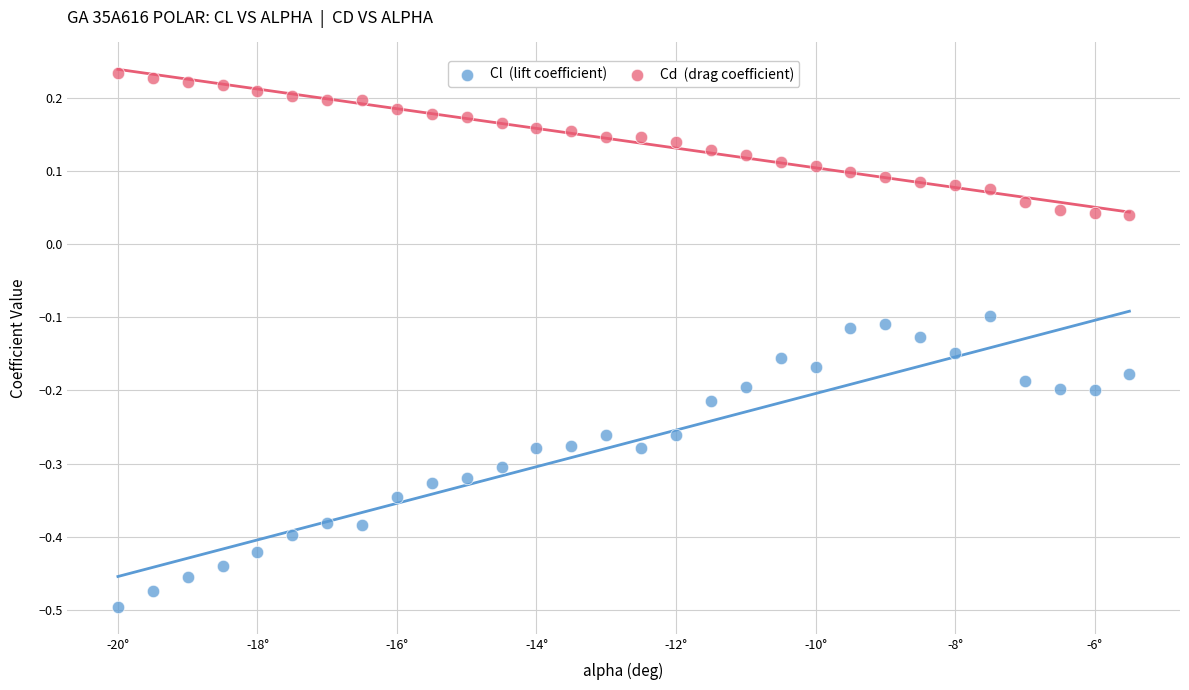

Across all data points, what is the range of X values (max minus min)?

14.5